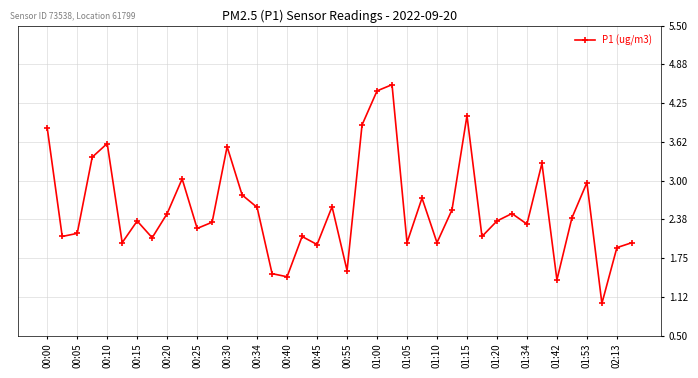

What is the value of the 16th point from the left?

1.5